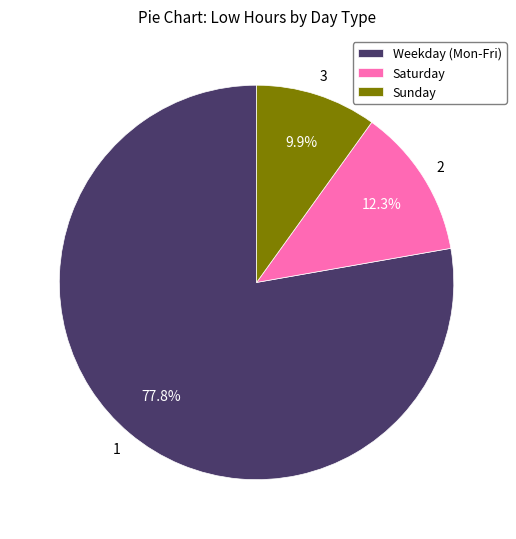

Which has a higher value, Sunday or Weekday (Mon-Fri)?

Weekday (Mon-Fri)